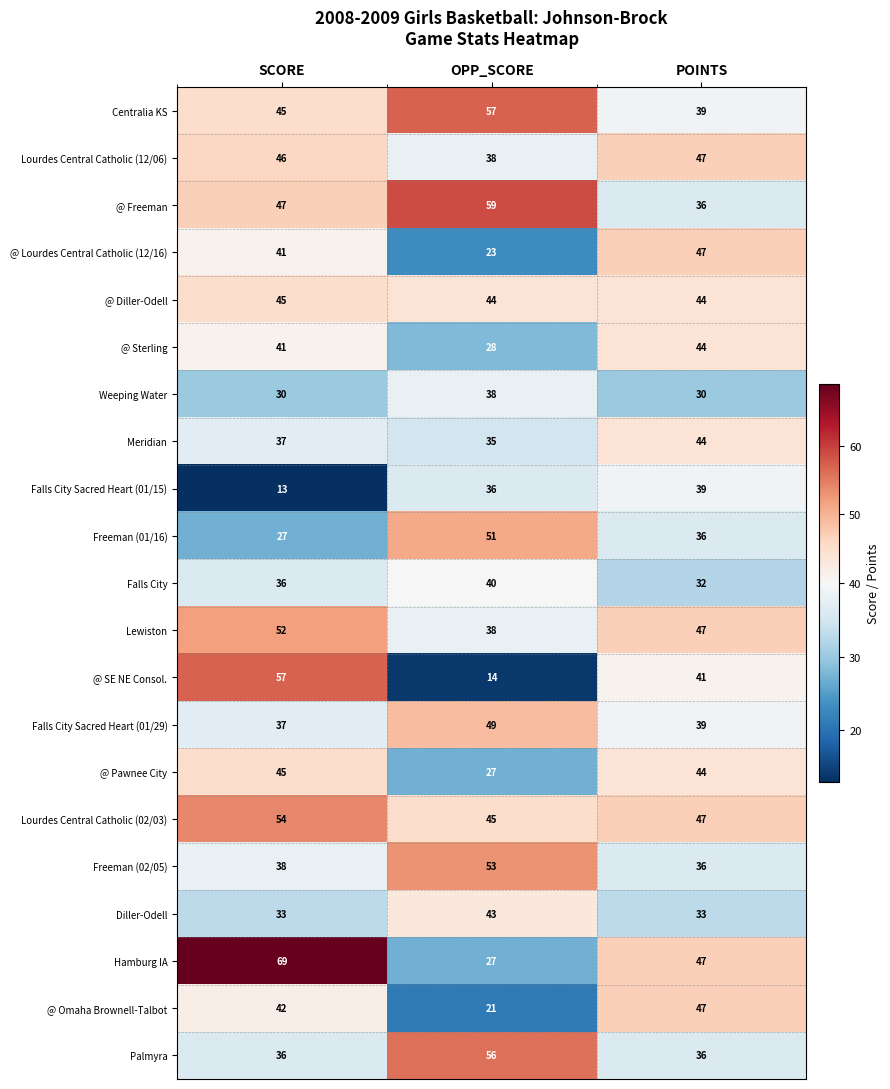

Which category has the lowest value across all series?

SCORE